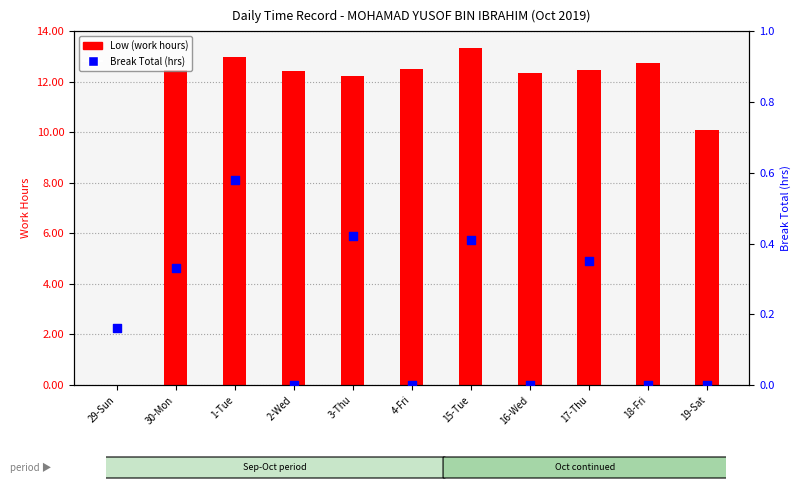

Which series has the largest Y range (max minus min)?

Low (work hours)